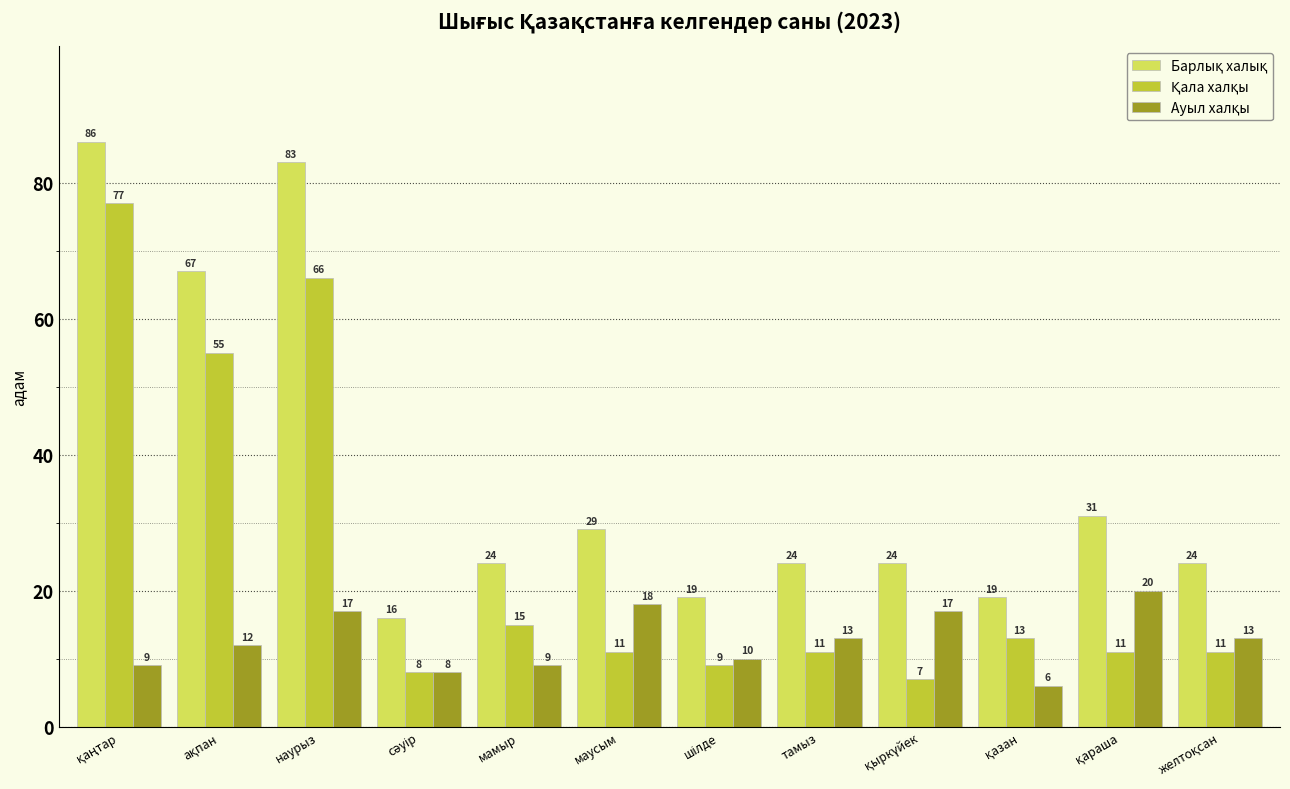

What position from the left is тамыз?

8